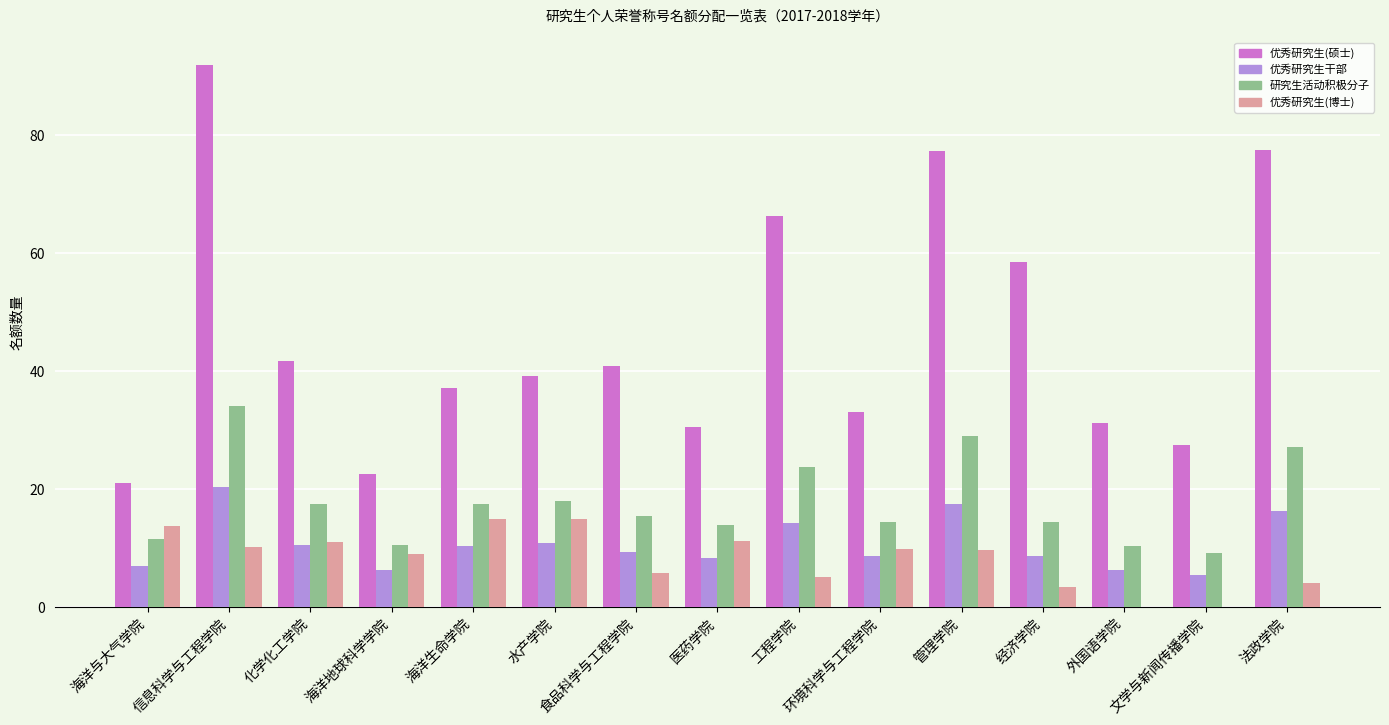

At which label does 优秀研究生(硕士) first exceed 39?

信息科学与工程学院